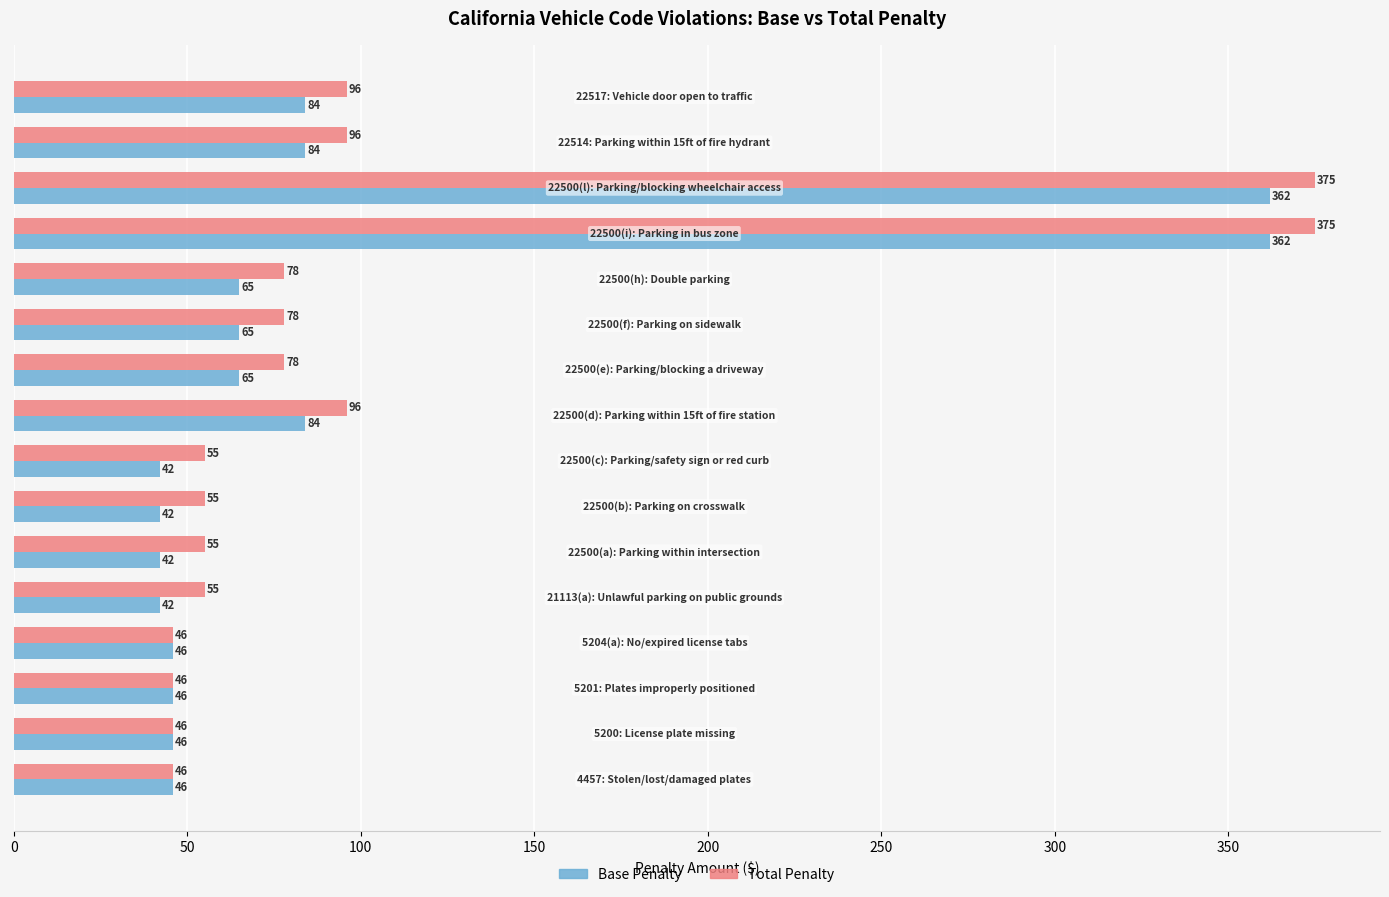

What is the difference between the maximum and minimum values in the Base Penalty series?

320